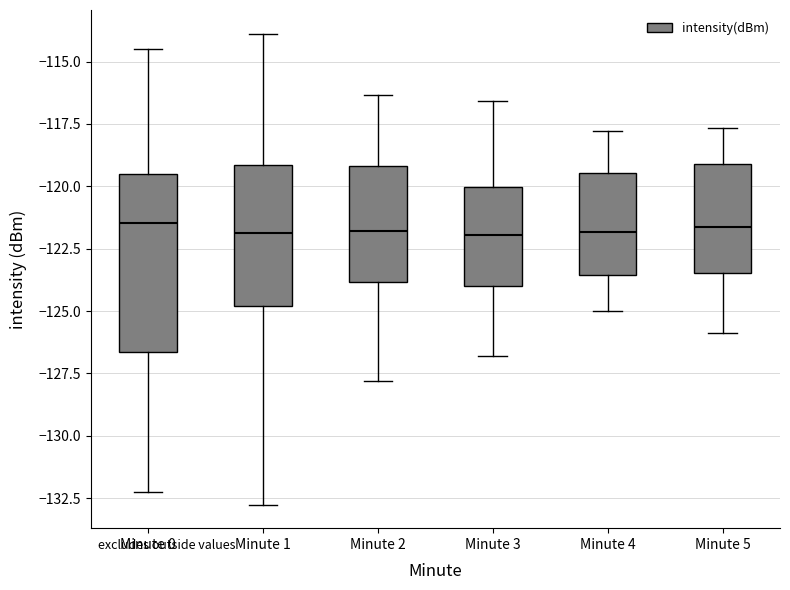

Comparing the boxes themselves (not the whiskers), which one is the tallest?

Minute 0